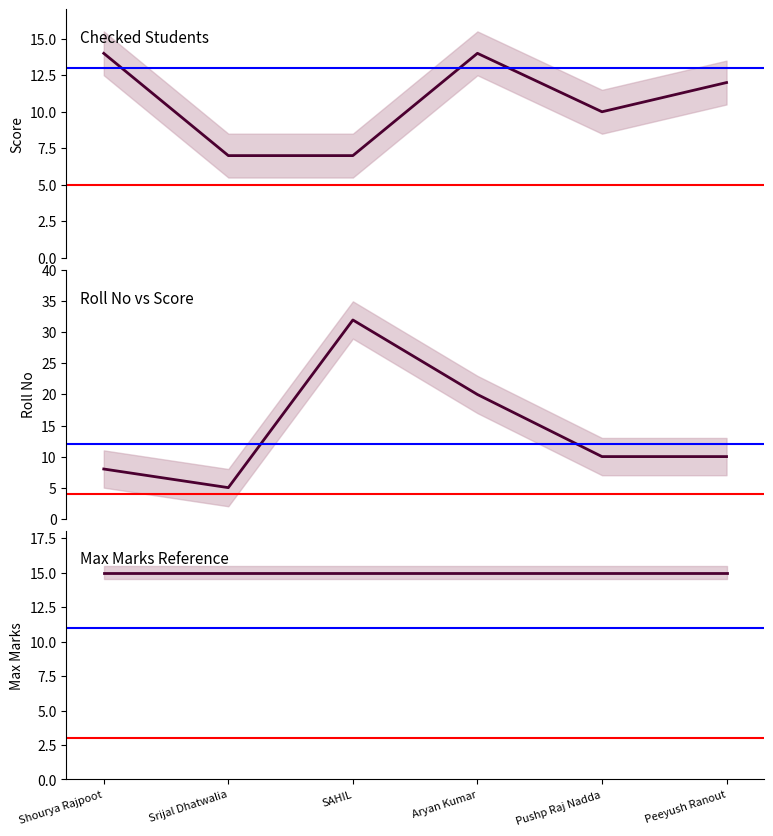

Is it true that Score equals 12 at Srijal Dhatwalia?

False